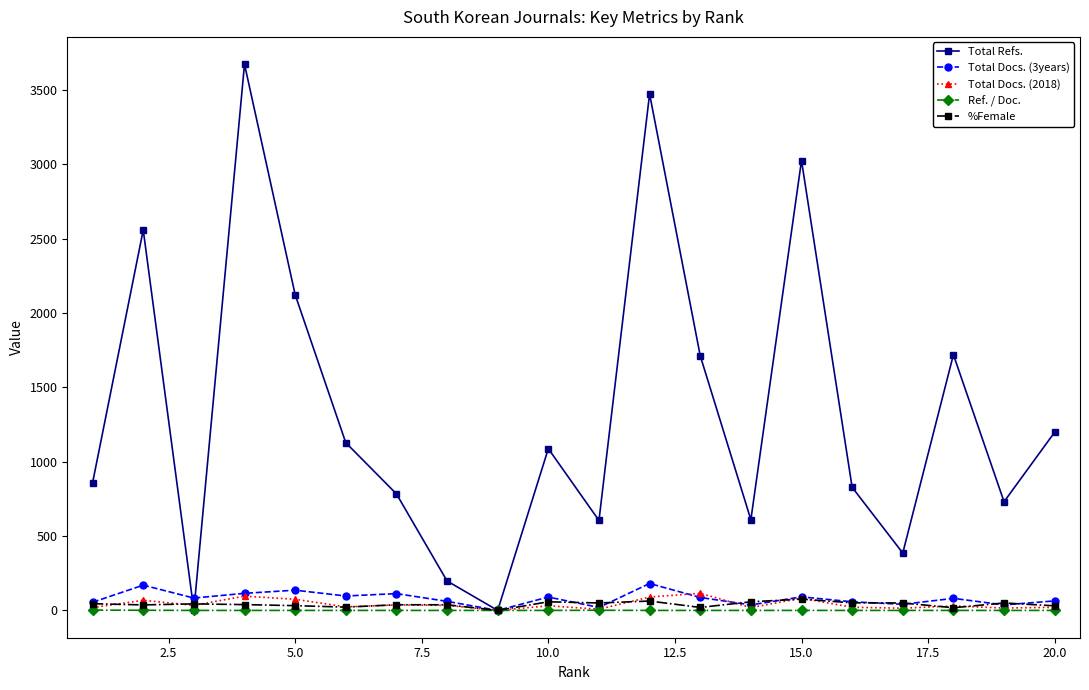

In Total Refs., how many points are lower than both neighbors (excluding endpoints)?

6